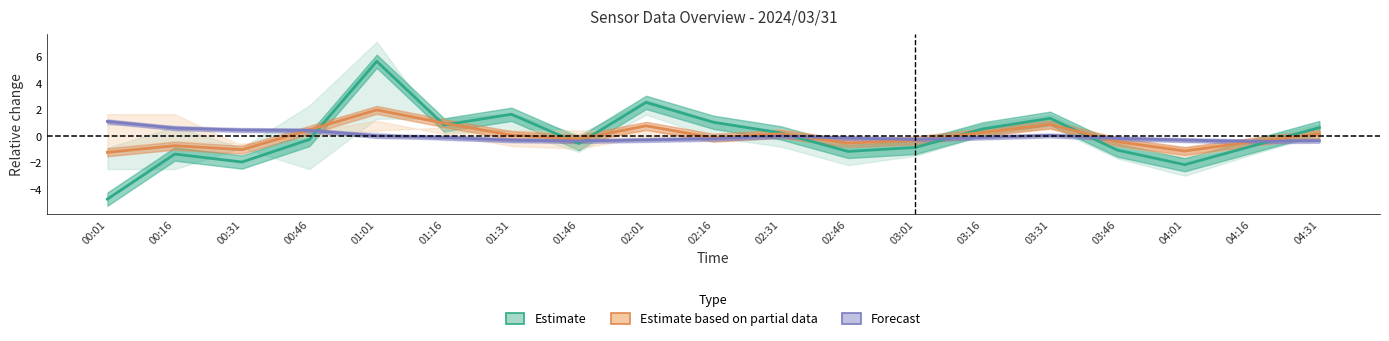

Rank the series by their maximum value, from highest to lowest.

SDS P1 (Estimate), SDS P2 (Partial), BME280 Temp (Forecast)